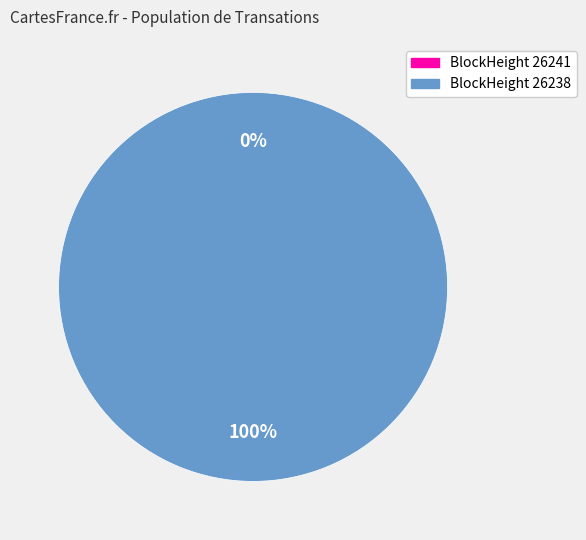

How many segments does this pie chart have?

2